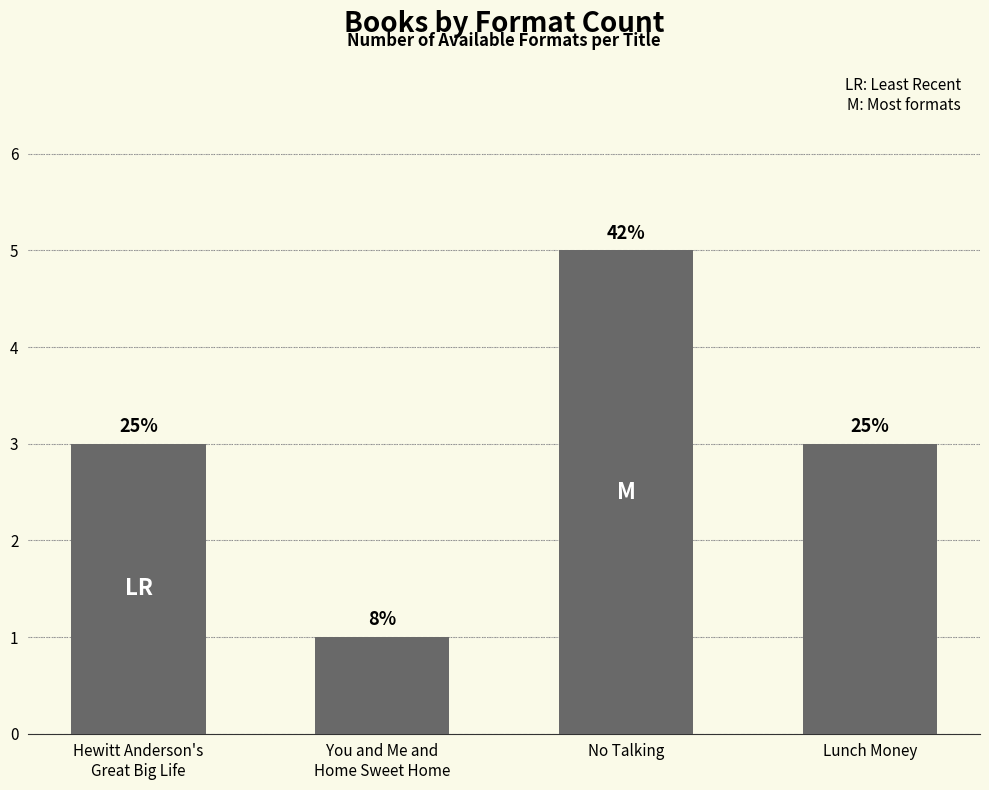

What is the label of the 2nd bar from the left?

You and Me and
Home Sweet Home